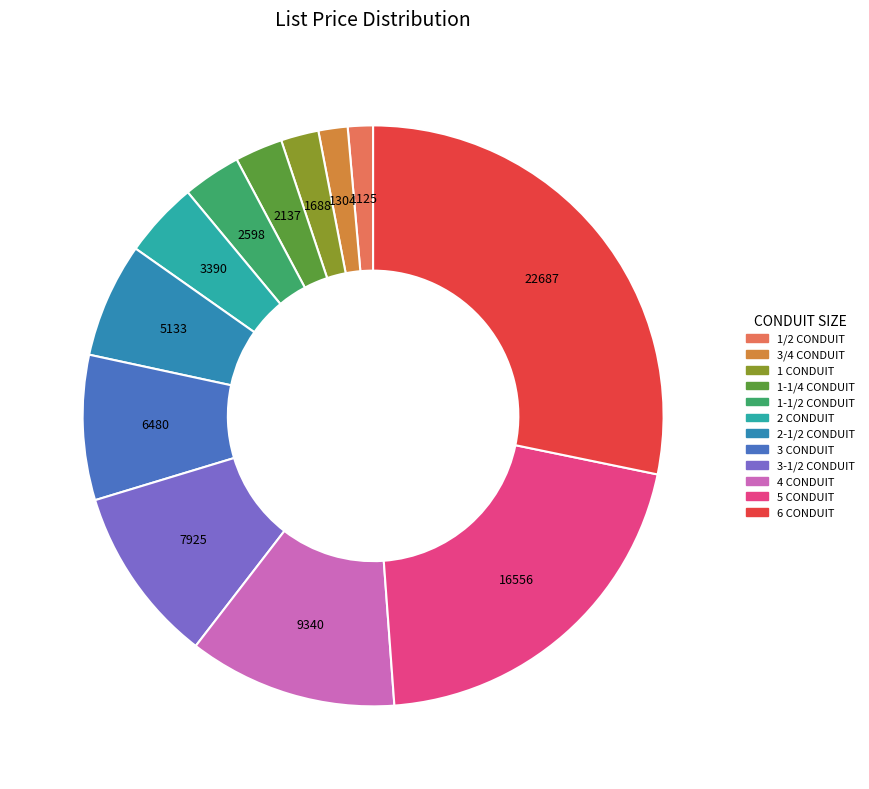

Which has a higher value, 5 CONDUIT or 1-1/2 CONDUIT?

5 CONDUIT